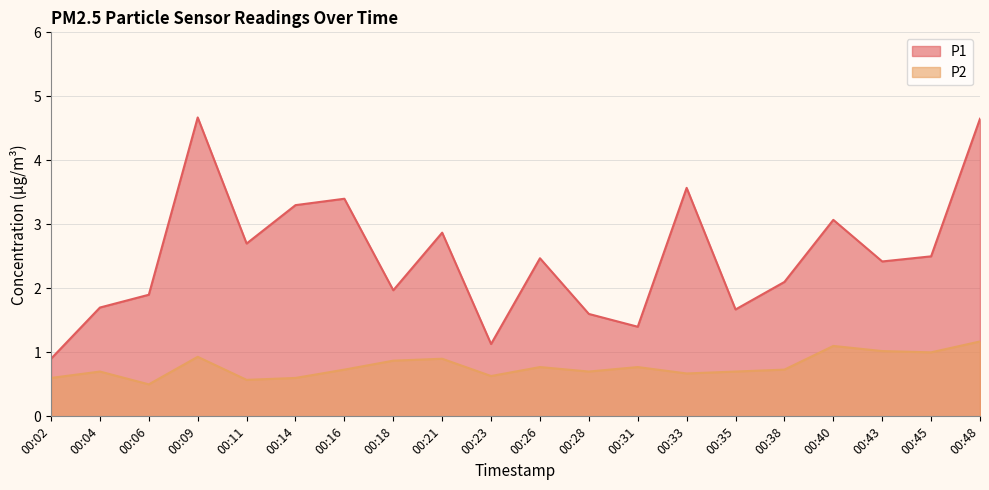

Which category has the highest value in the P2 series?

00:48